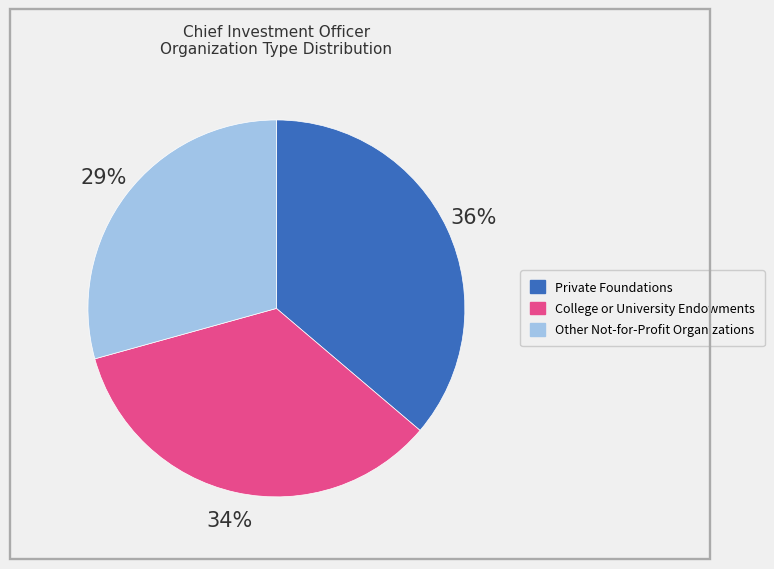

Is the sum of Private Foundations and College or University Endowments greater than half?

Yes